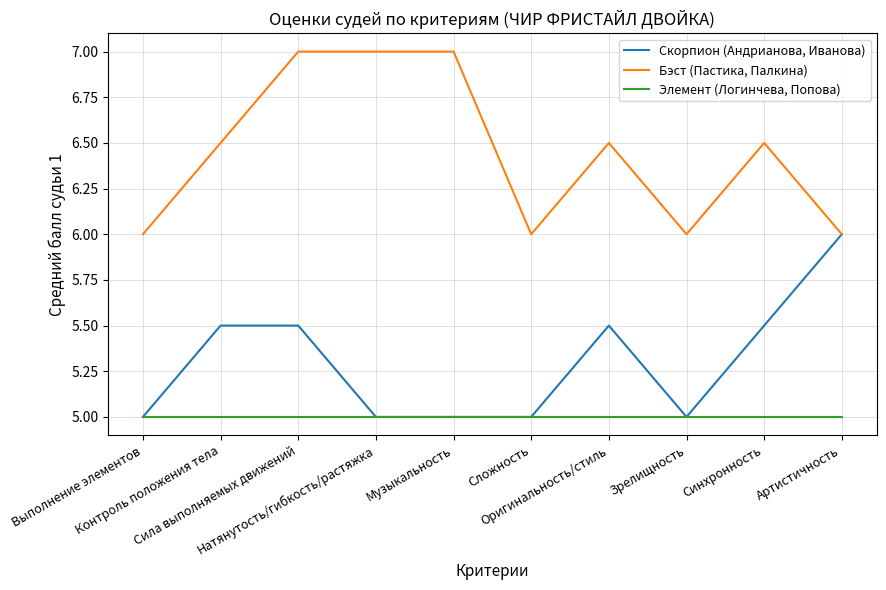

What position from the left is Натянутость/гибкость/растяжка?

4